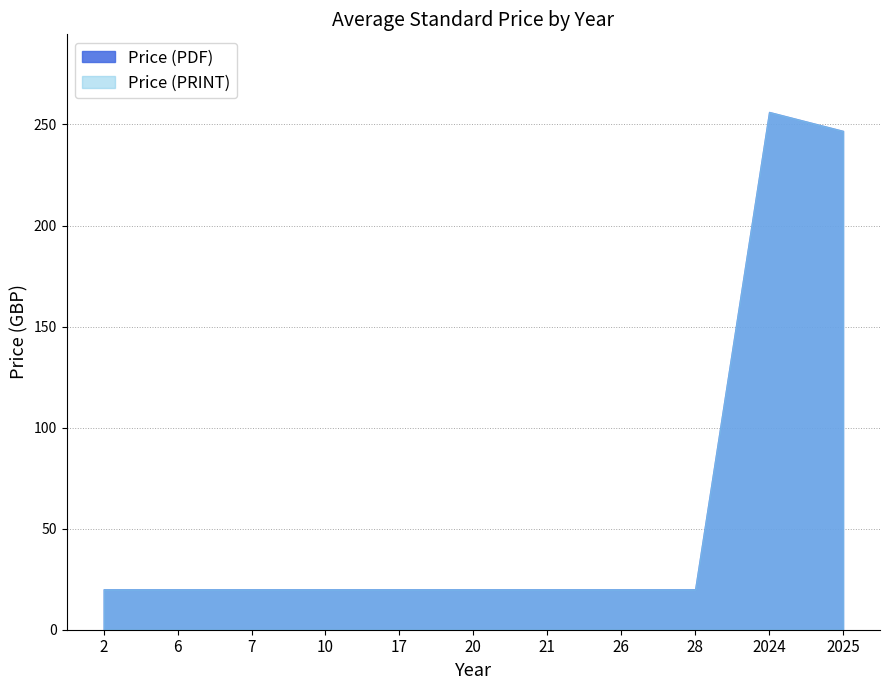

At which category does the chart reach its minimum across all series?

2